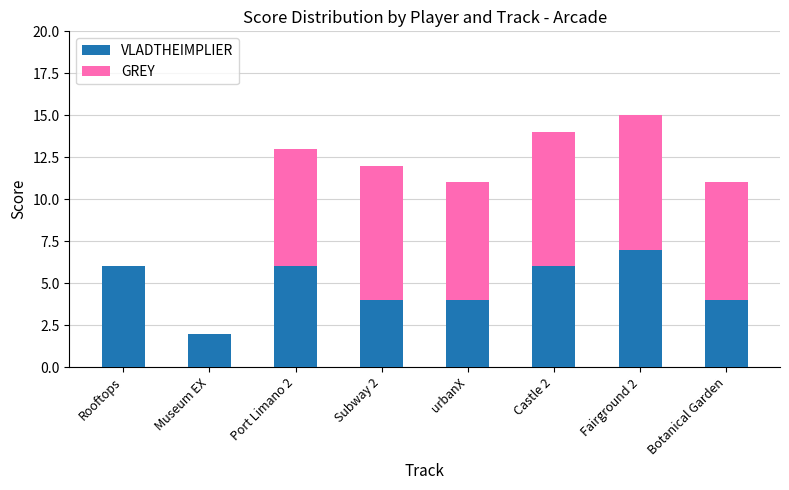

What is the sum of all VLADTHEIMPLIER values?

39